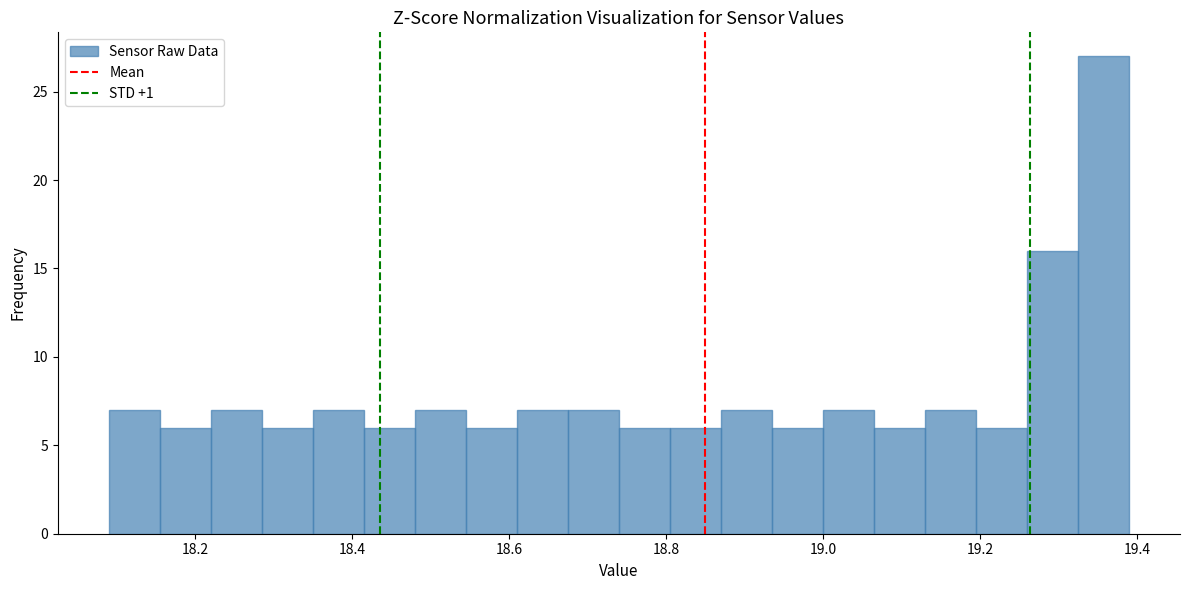

Read against the x-axis, roughly where is the centre of the tallest bar?

19.36